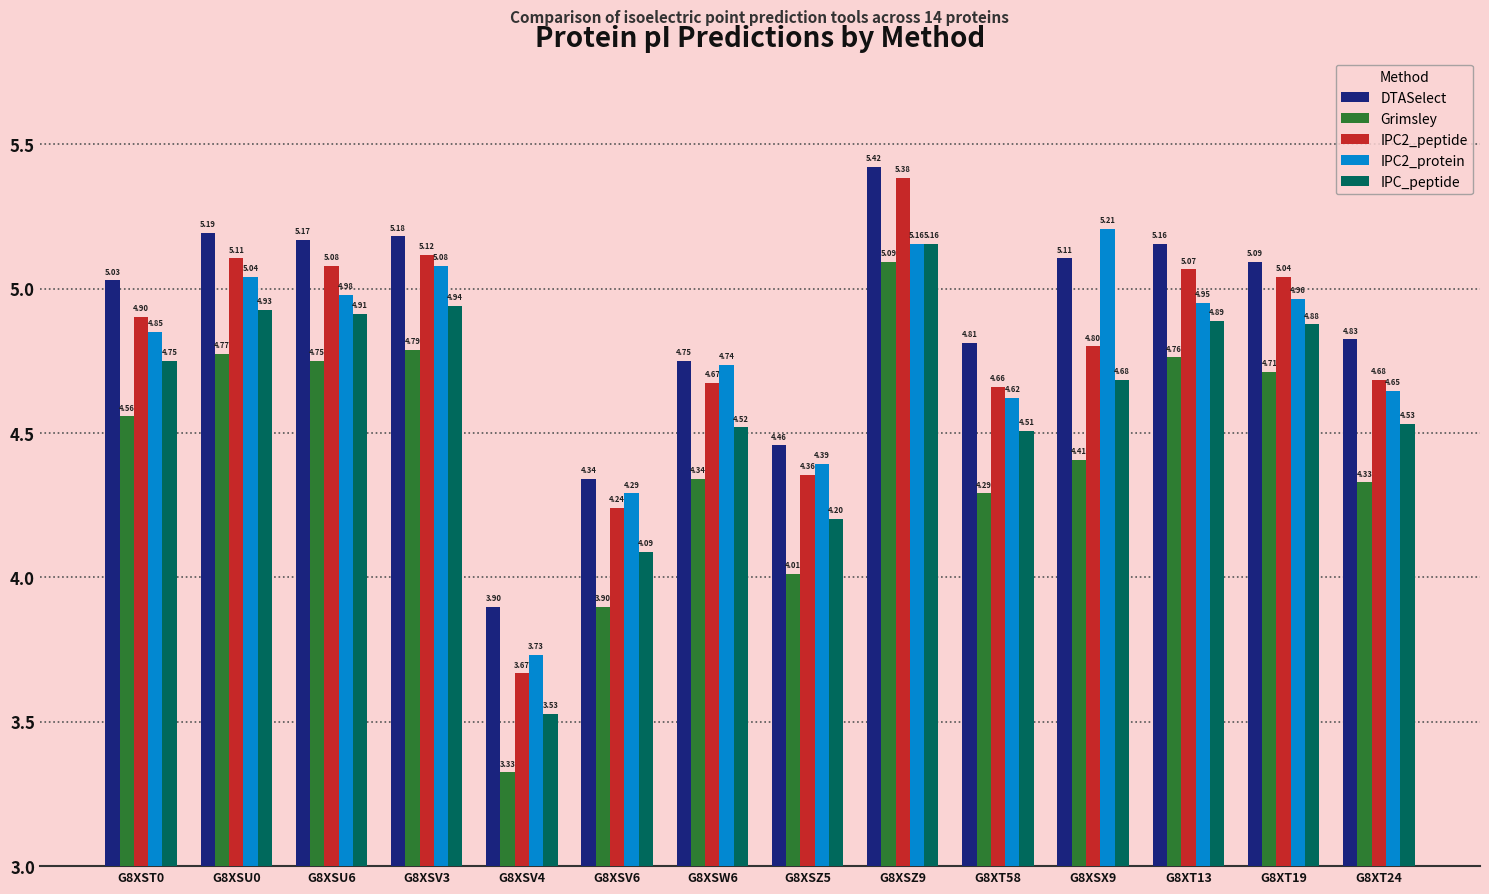

What are all the series names shown in the legend?

DTASelect, Grimsley, IPC2_peptide, IPC2_protein, IPC_peptide